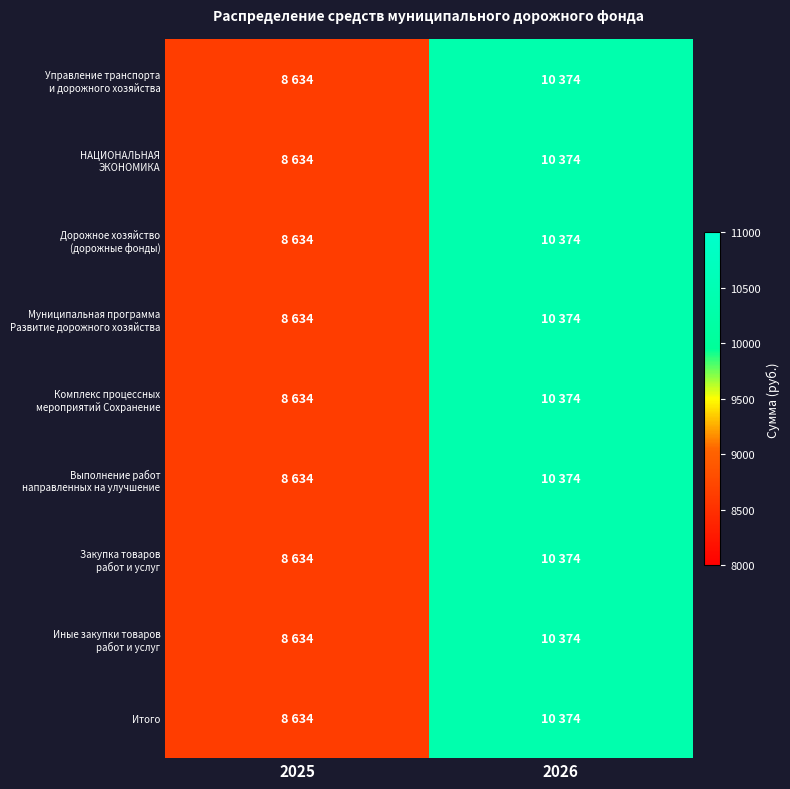

What is the greatest value displayed?

10374